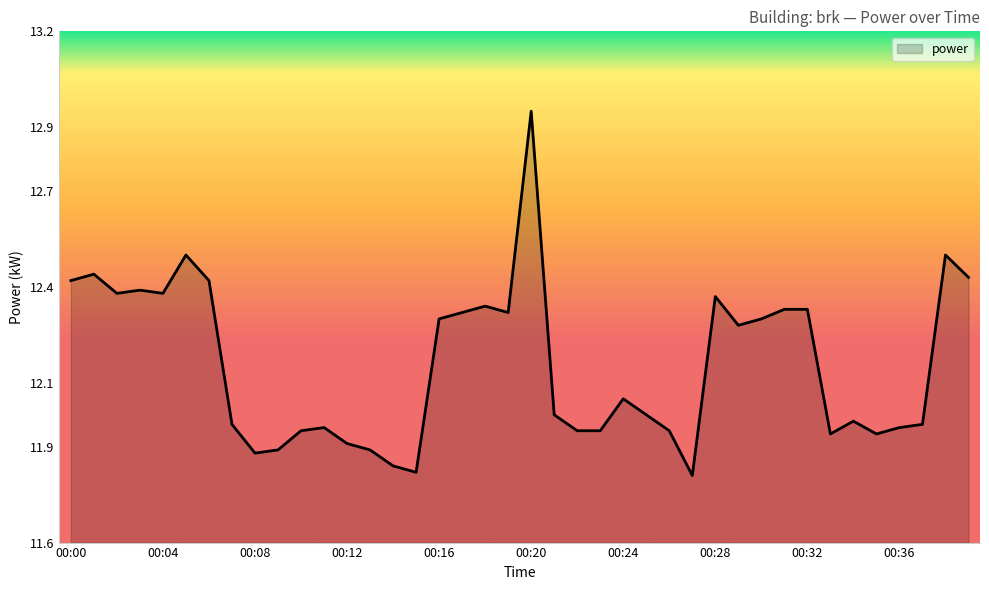

What is the value of the 18th point from the left?

12.3